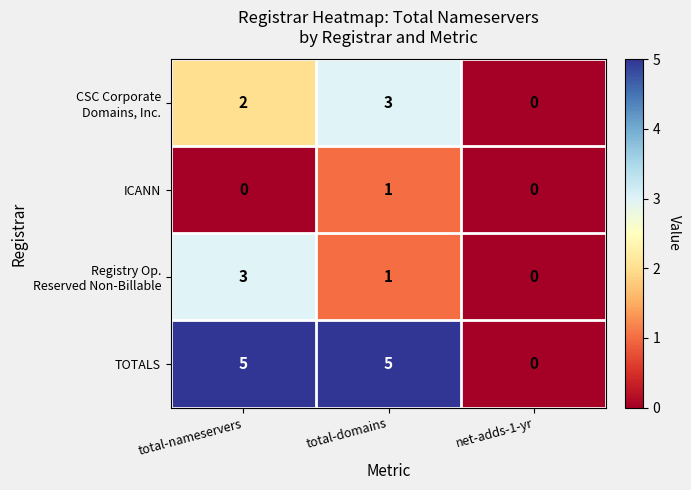

Where is TOTALS nearest to the value 2?

net-adds-1-yr